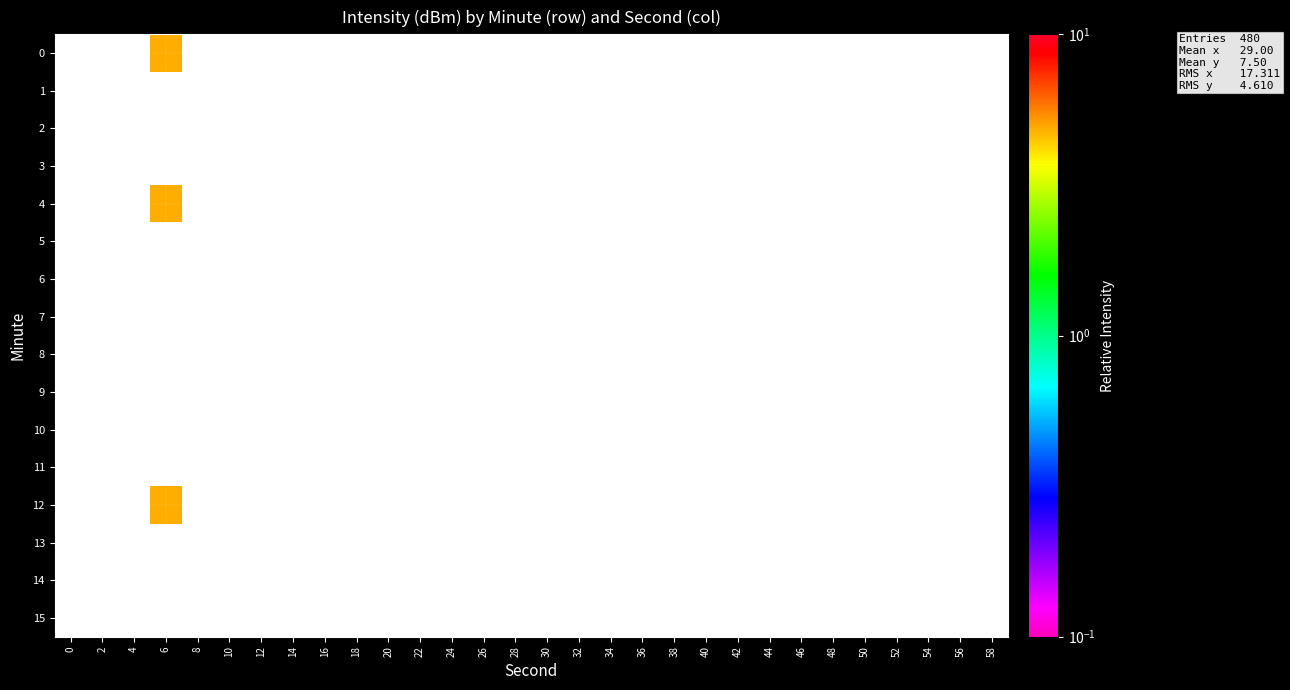

Between 30 and 22, which is larger?

22